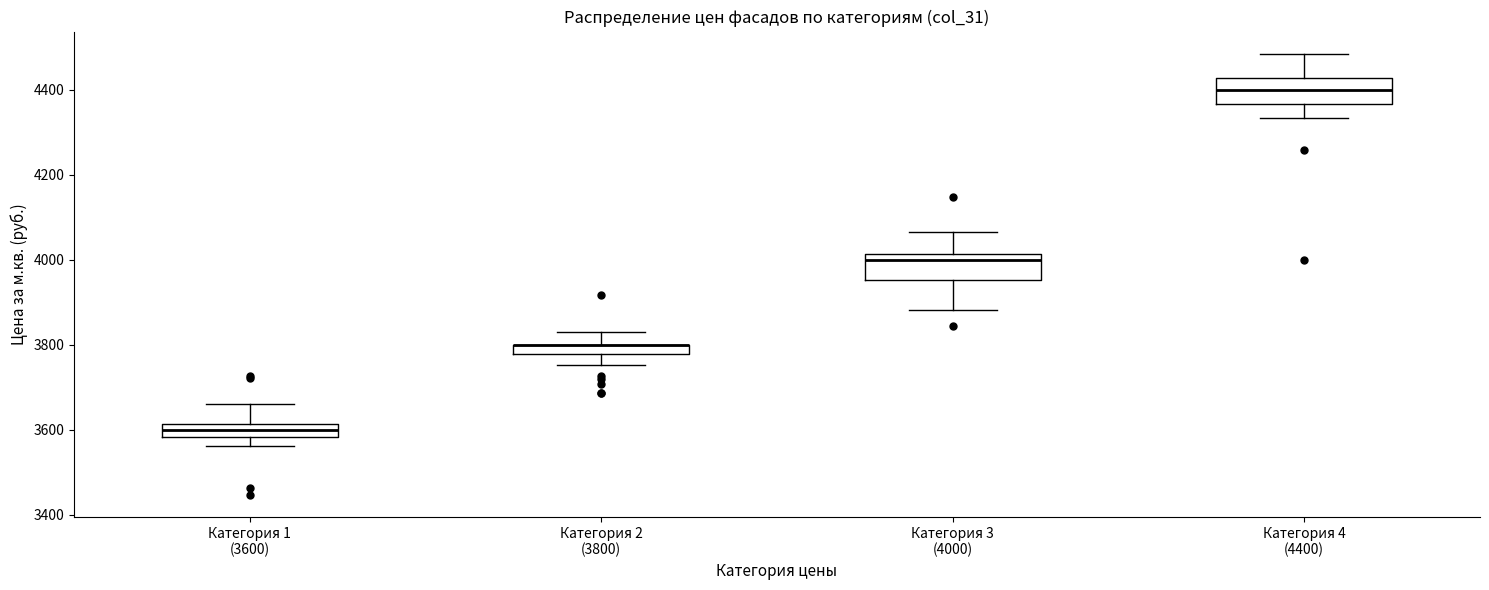

Where does the lower whisker of the box for Категория 1 (3600) end on the y-axis? The values are not printed on the chart, so give them approximately, as read against the axis.

3560